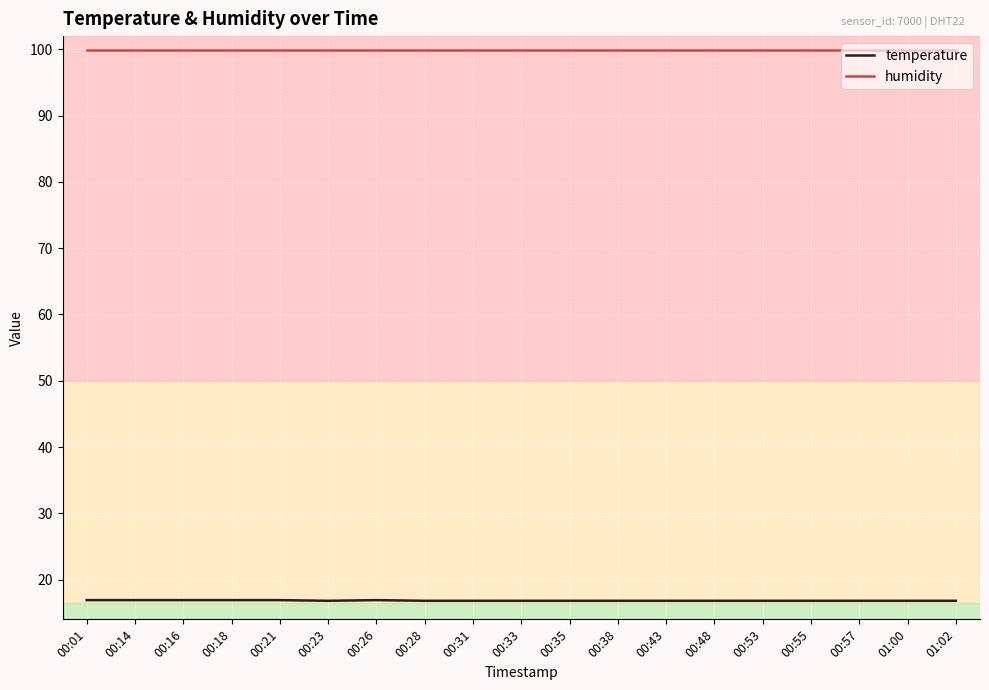

True or false: temperature and humidity cross at least once.

False